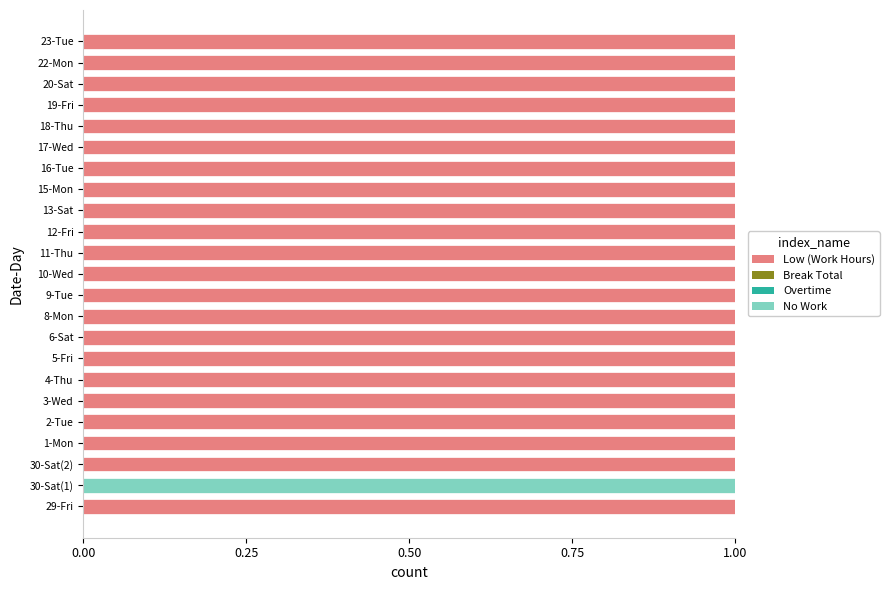

True or false: Low (Work Hours) has a value of 1 at 10-Wed.

True